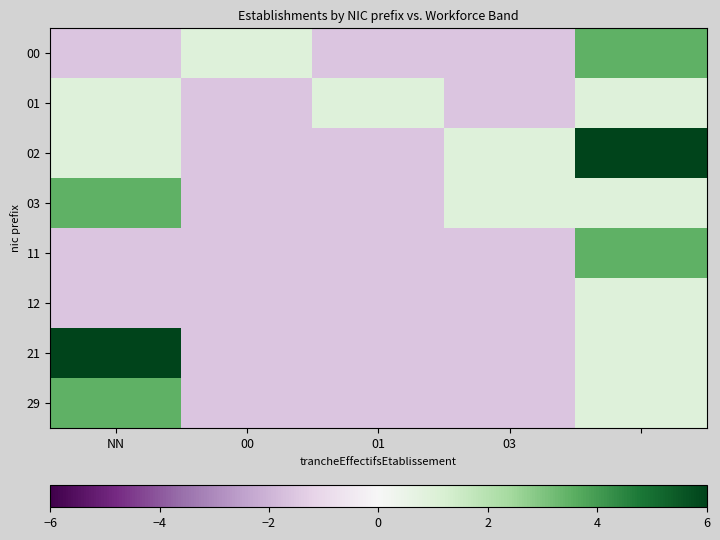

Reading left to right, what are all the values shown in this chart?

00: -1.6	0.9	-1.6	-1.6	3.5
01: 0.9	-1.6	0.9	-1.6	0.9
02: 0.9	-1.6	-1.6	0.9	6.0
03: 3.5	-1.6	-1.6	0.9	0.9
11: -1.6	-1.6	-1.6	-1.6	3.5
12: -1.6	-1.6	-1.6	-1.6	0.9
21: 6.0	-1.6	-1.6	-1.6	0.9
29: 3.5	-1.6	-1.6	-1.6	0.9